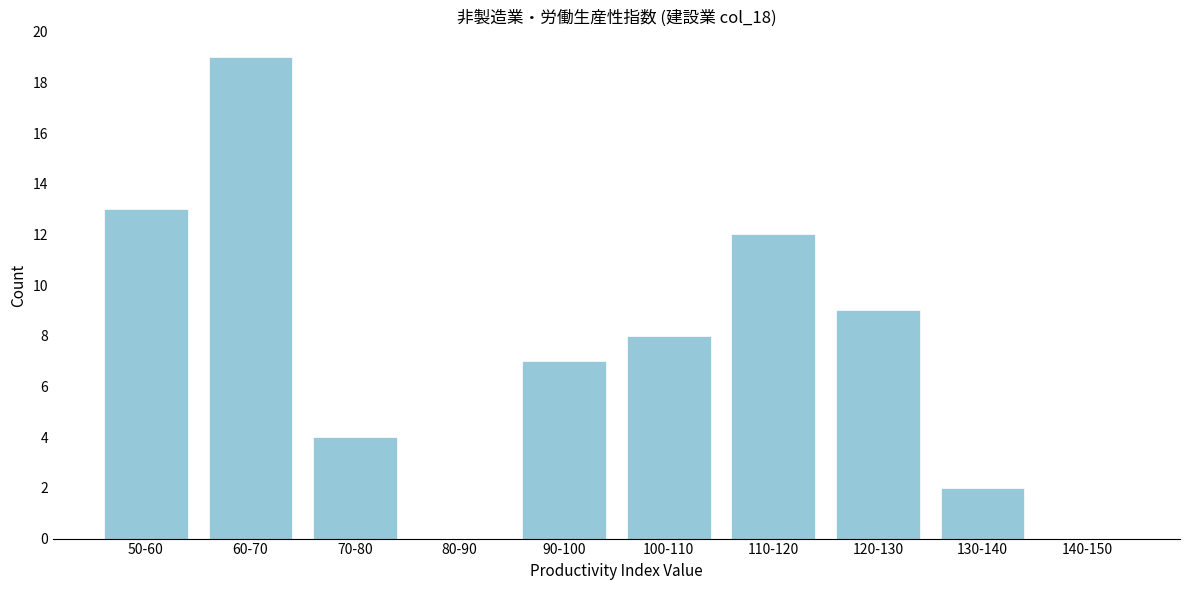

Reading right to left, what are all the values shown in this chart?

140-150=0	130-140=2	120-130=9	110-120=12	100-110=8	90-100=7	80-90=0	70-80=4	60-70=19	50-60=13